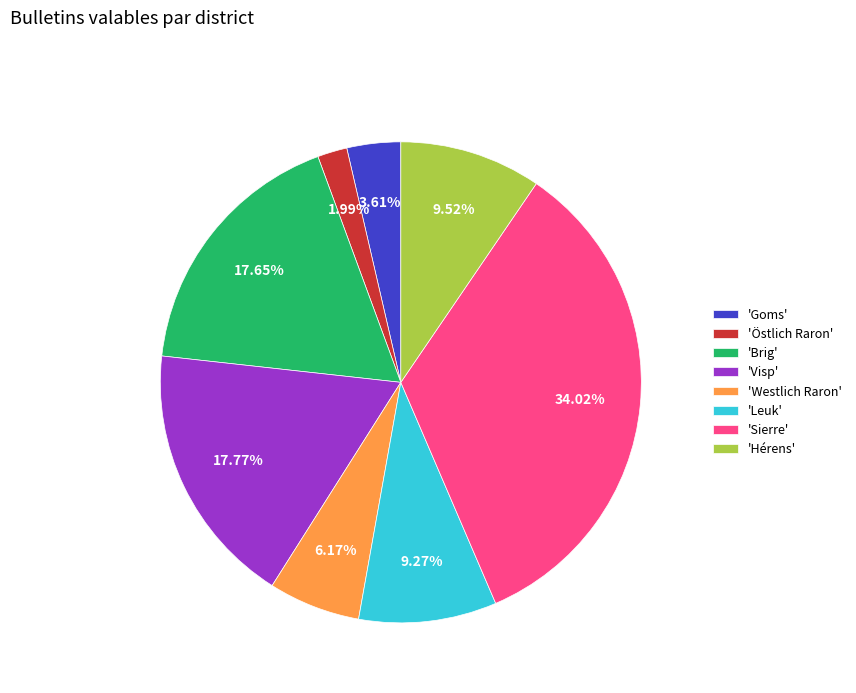

Which category has the smallest portion of the pie?

'Östlich Raron'